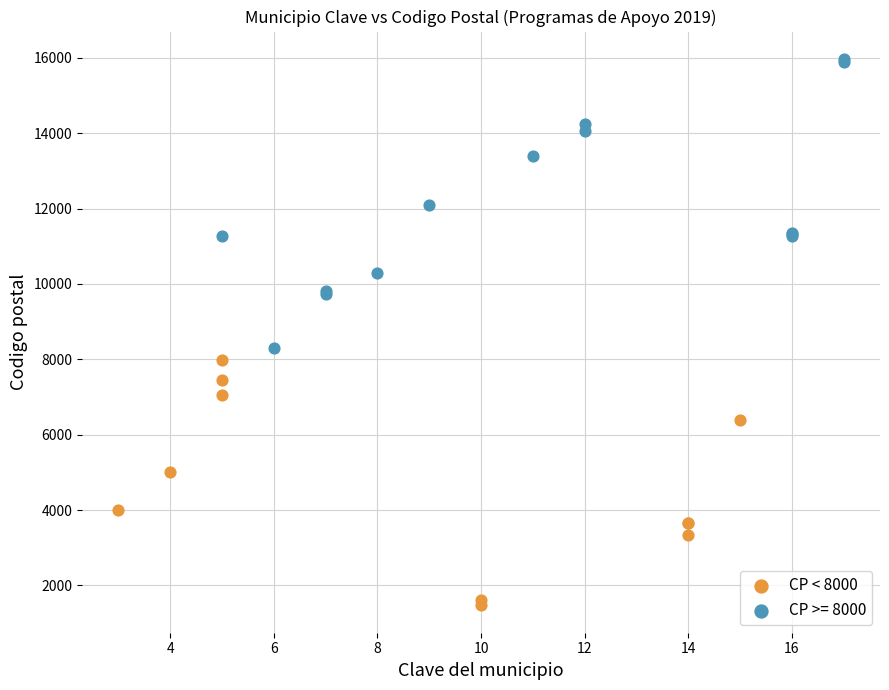

Which series reaches the minimum Y coordinate?

CP < 8000